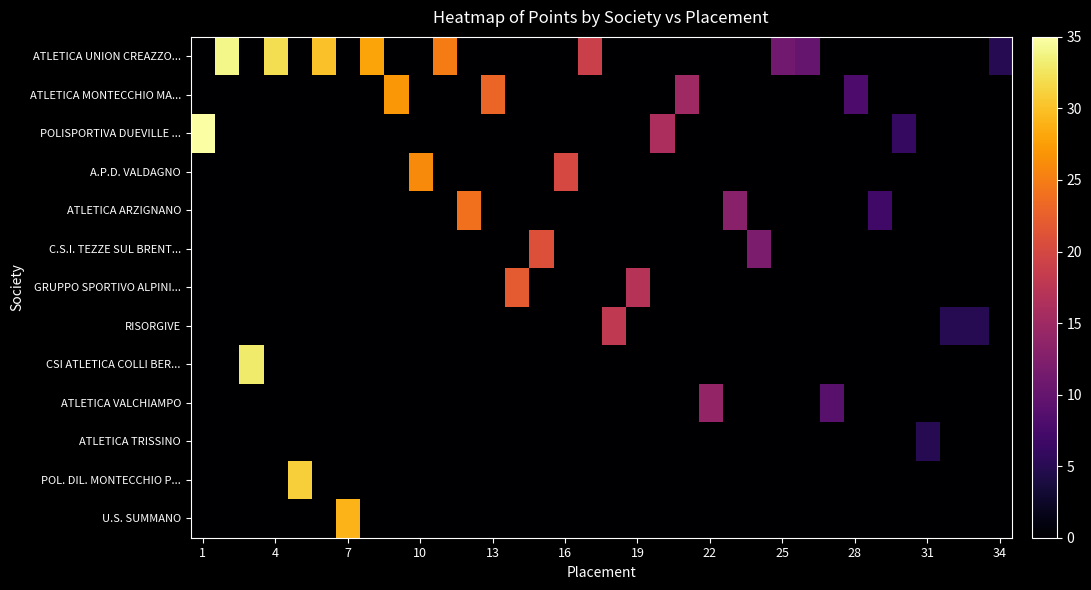

At which category does the chart reach its minimum across all series?

1